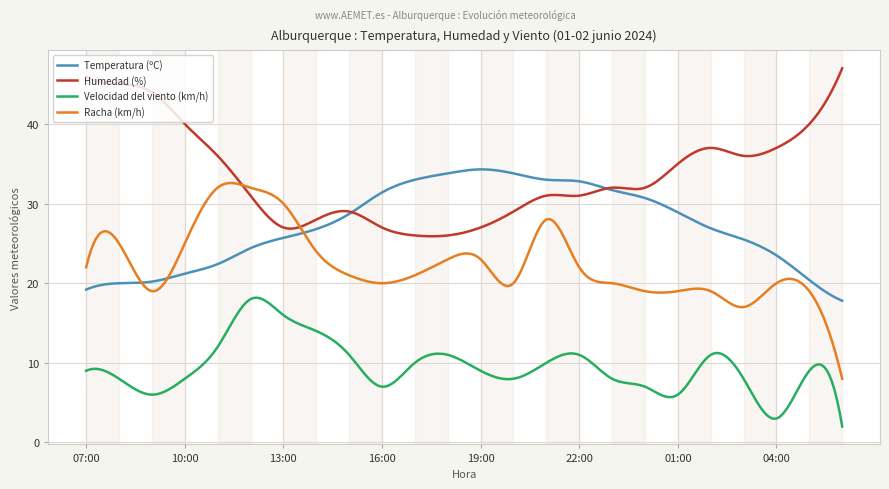

What is the minimum value for Velocidad del viento (km/h)?

2.0